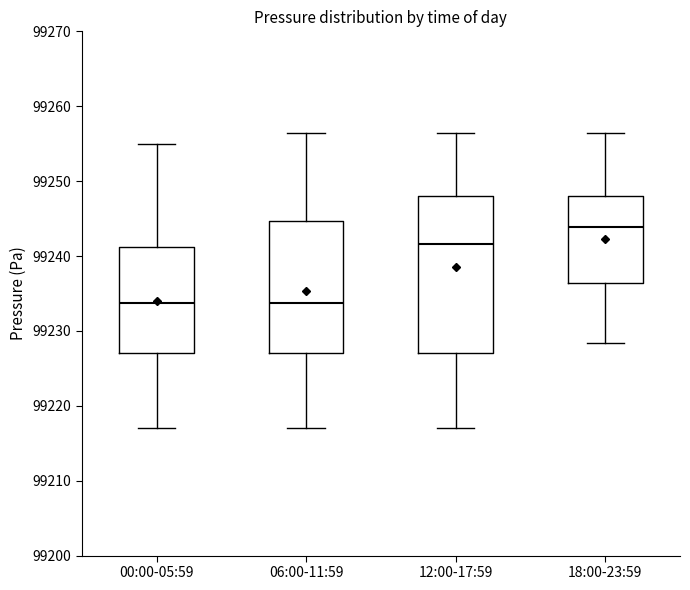

Reading left to right, read every box against the y-axis: the position of its median line, the range the box covers, and the ends of its whiskers. The values are not printed on the chart, so give them approximately, as read against the axis.

00:00-05:59: median 99234, box 99227 to 99241, whiskers 99217 to 99255
06:00-11:59: median 99234, box 99227 to 99245, whiskers 99217 to 99256
12:00-17:59: median 99242, box 99227 to 99248, whiskers 99217 to 99256
18:00-23:59: median 99244, box 99236 to 99248, whiskers 99228 to 99256